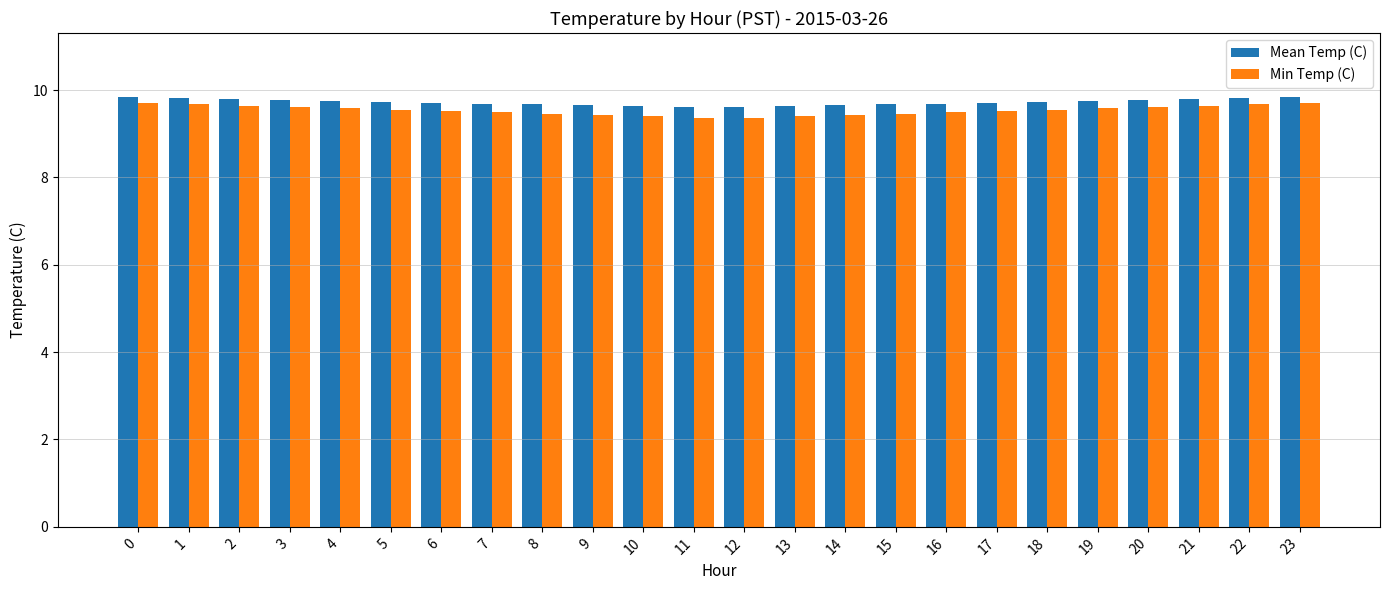

What is the greatest value displayed?

9.8